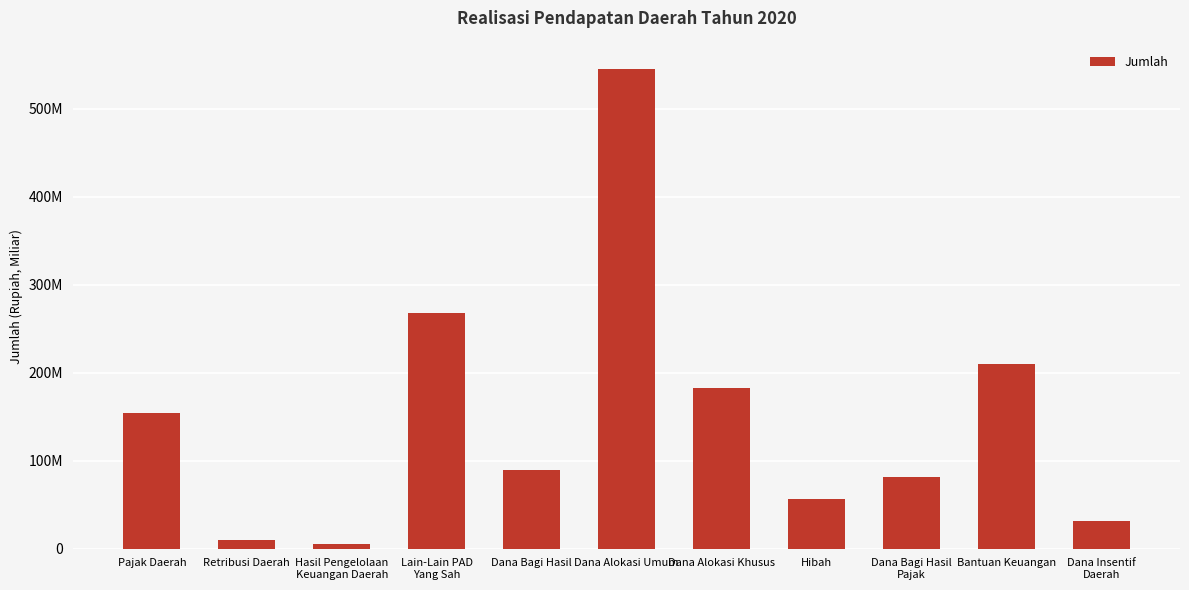

What is the value of the 10th bar from the left?

209992429660